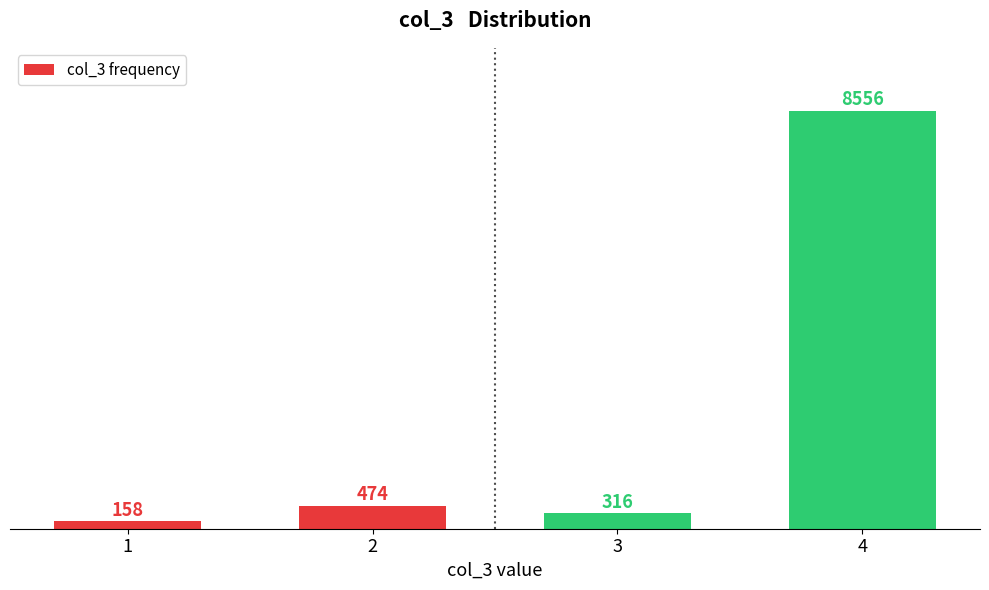

Reading left to right, extract all data points from this chart.

1=158	2=474	3=316	4=8556